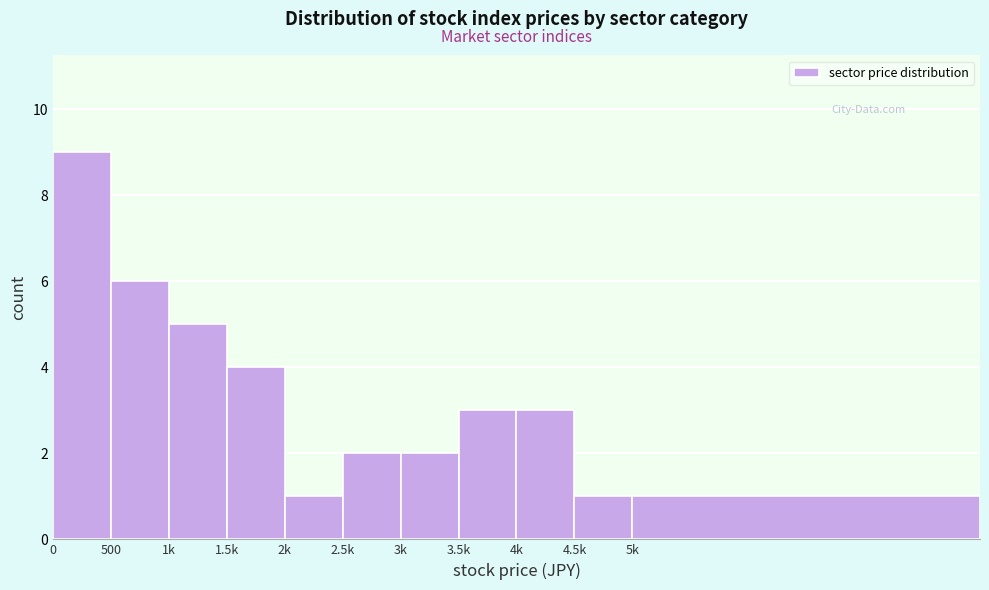

Reading left to right, list all the values displayed in this chart.

9	6	5	4	1	2	2	3	3	1	1